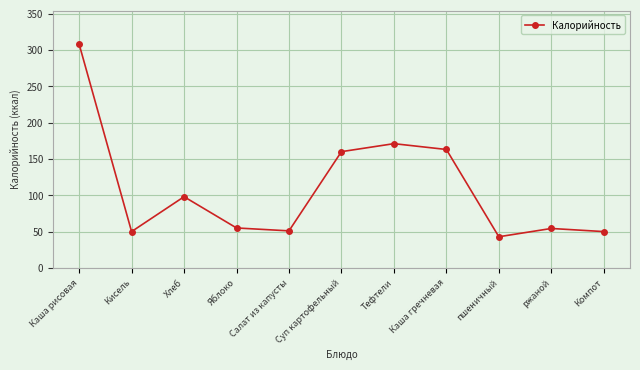

What is the change in value from Кисель to пшеничный?

-7.1